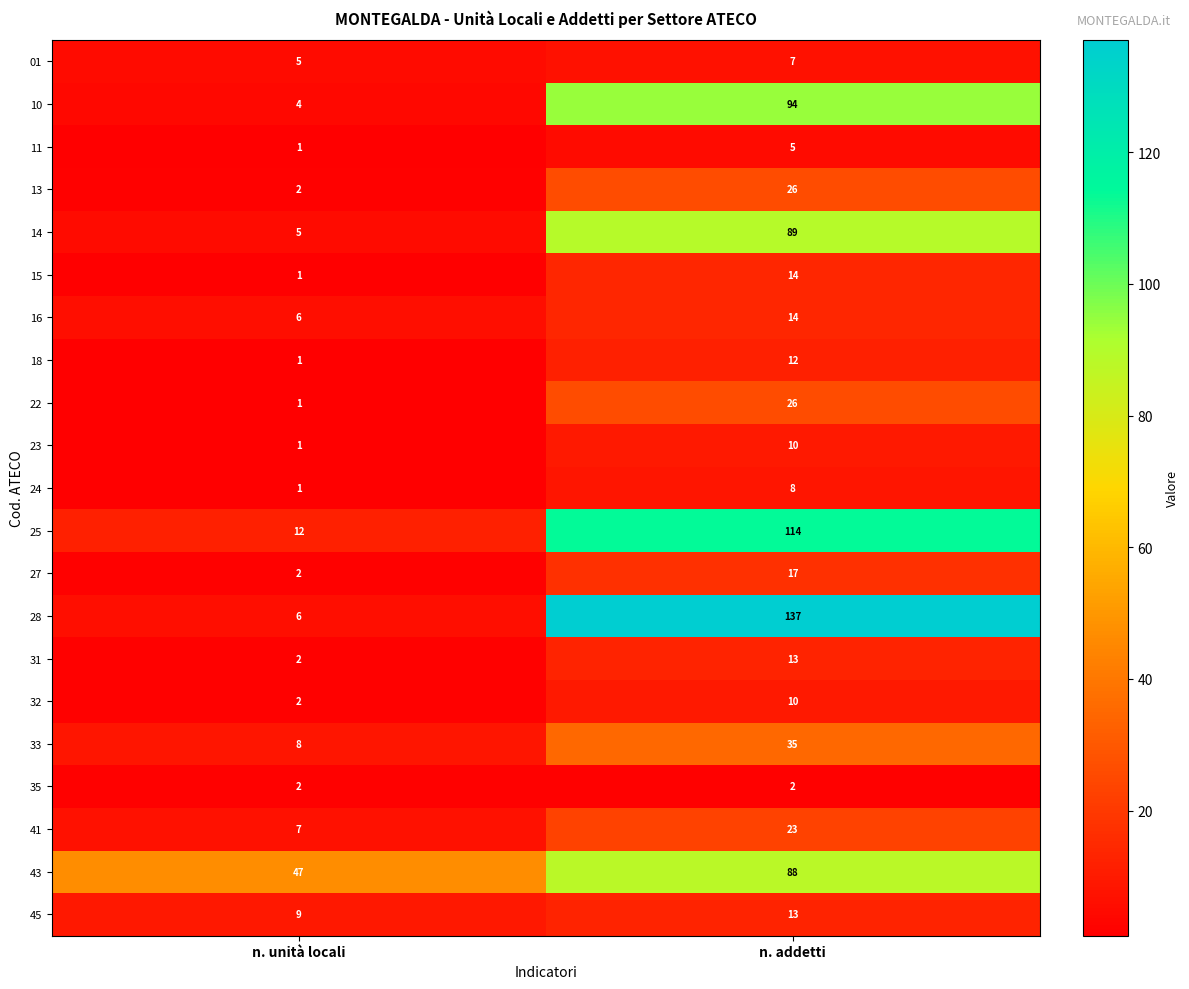

What is the difference between the maximum and minimum values in the 24 series?

7